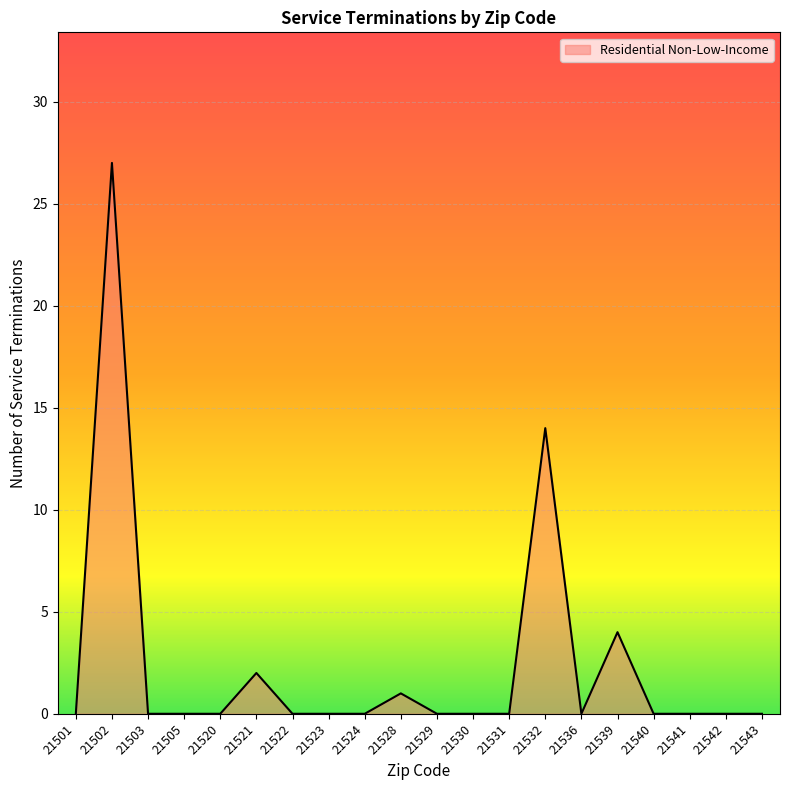

What is the difference between the maximum and minimum values?

27